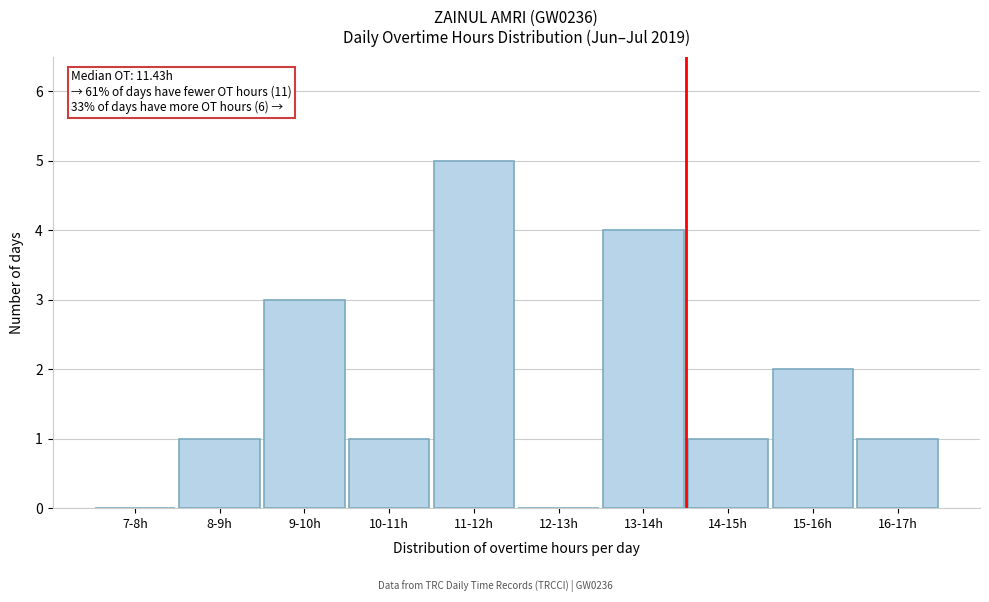

Reading left to right, extract all data points from this chart.

7-8h=0	8-9h=1	9-10h=3	10-11h=1	11-12h=5	12-13h=0	13-14h=4	14-15h=1	15-16h=2	16-17h=1